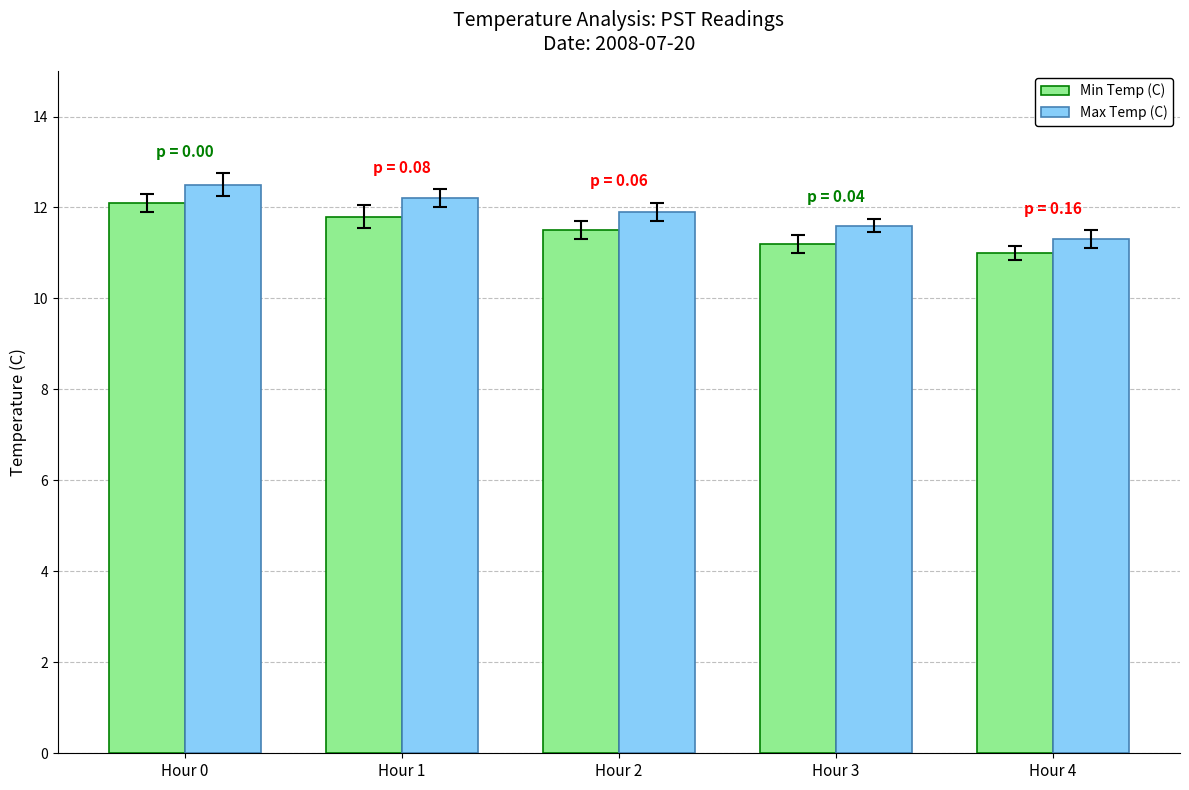

The value of Min Temp (C) at Hour 1 is 11.8. True or false?

True